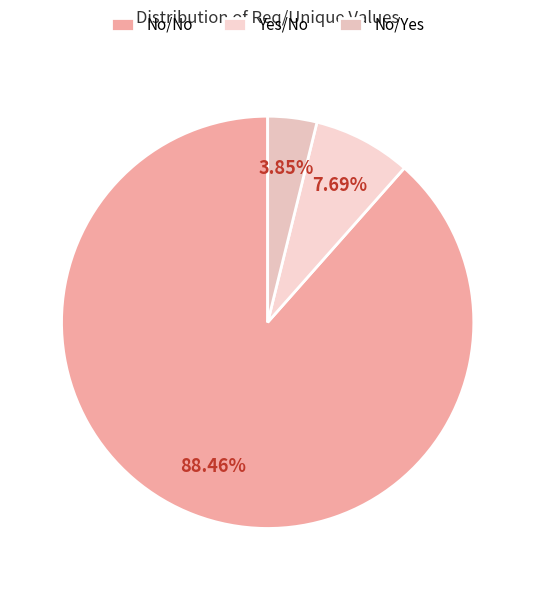

Rank the categories by value from highest to lowest.

No/No, Yes/No, No/Yes